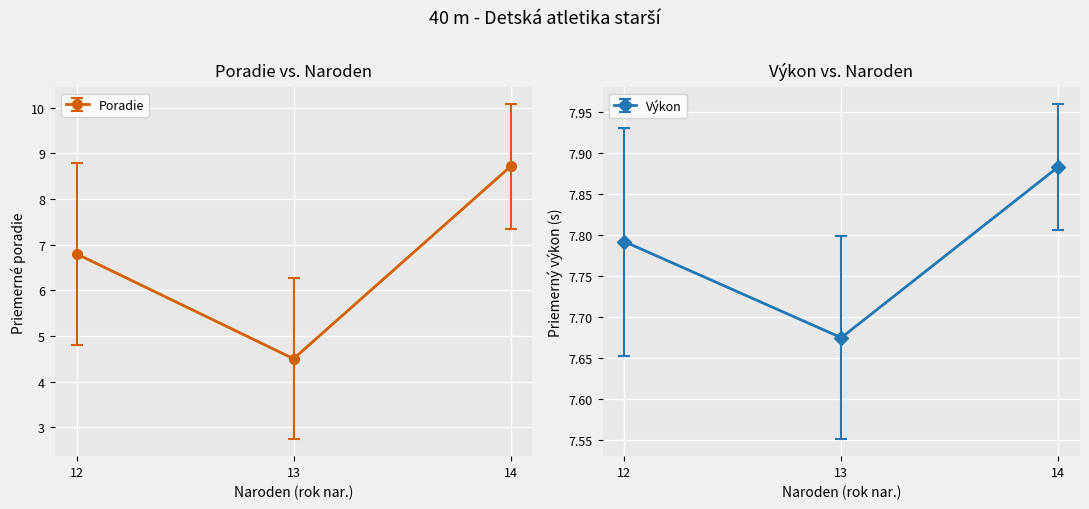

Is it true that Výkon equals 10.9 at 13?

False